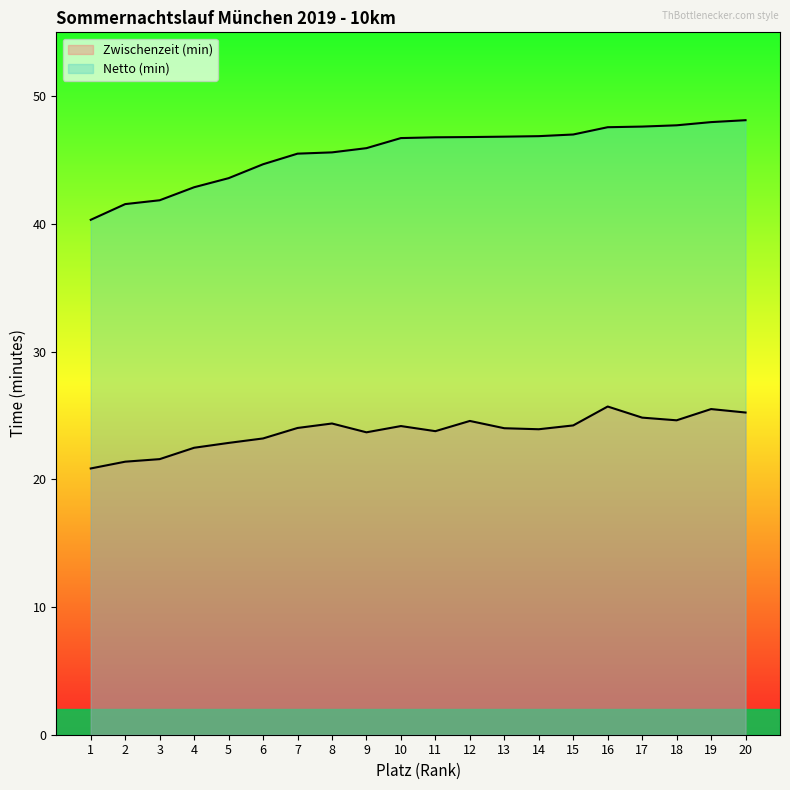

Which series changed the most between 8 and 13?

Netto (min)